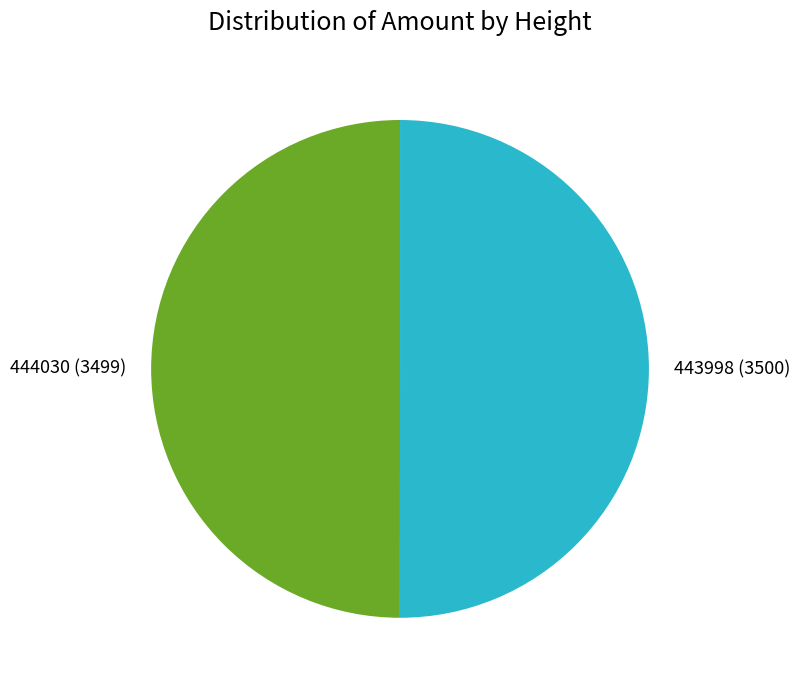

Approximately how many times larger is the value at 444030 compared to 443998?

1.0